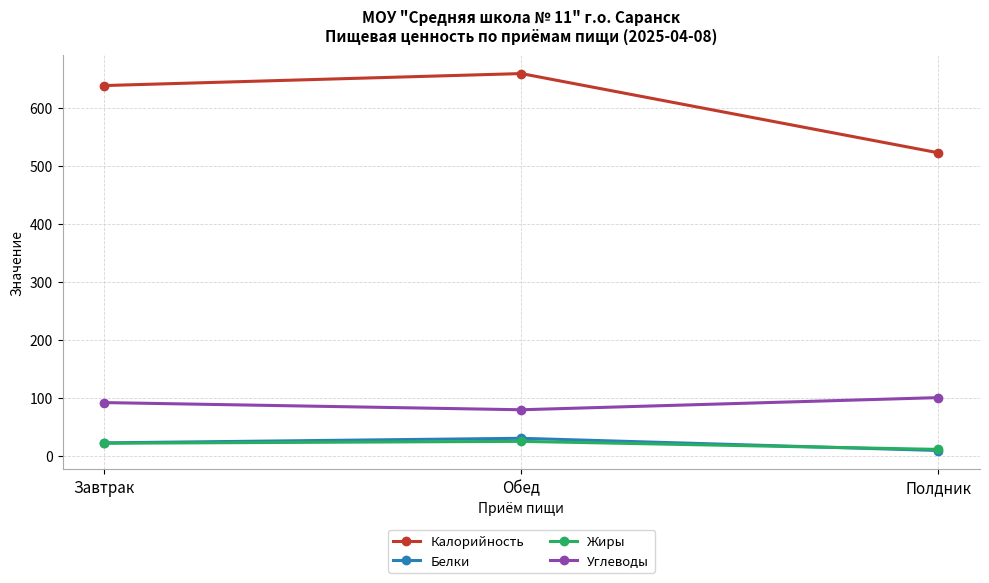

At how many categories does at least one series exceed 555?

2